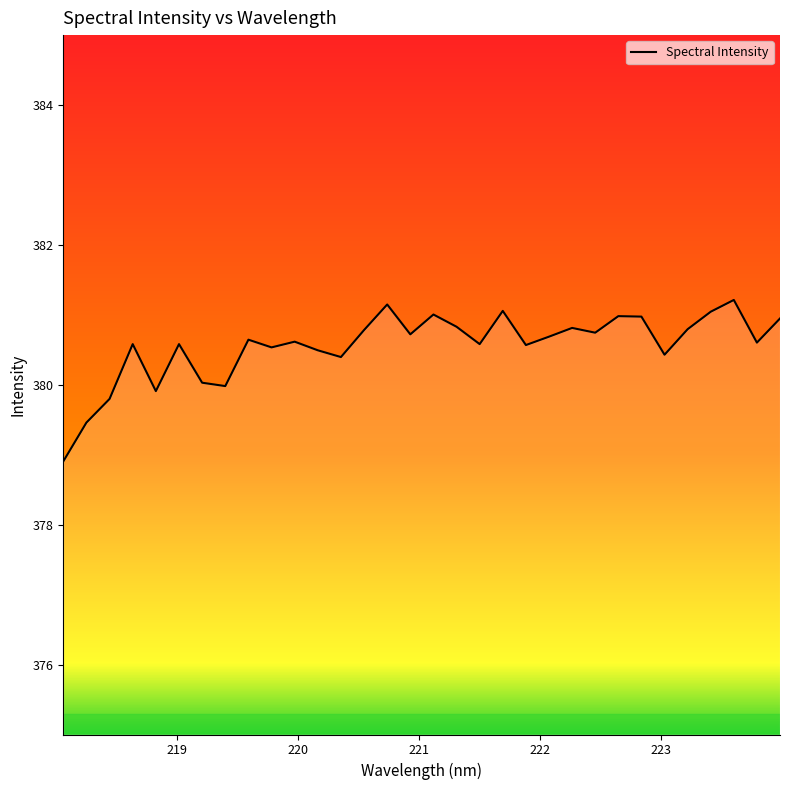

What is the maximum value shown in the chart?

381.2